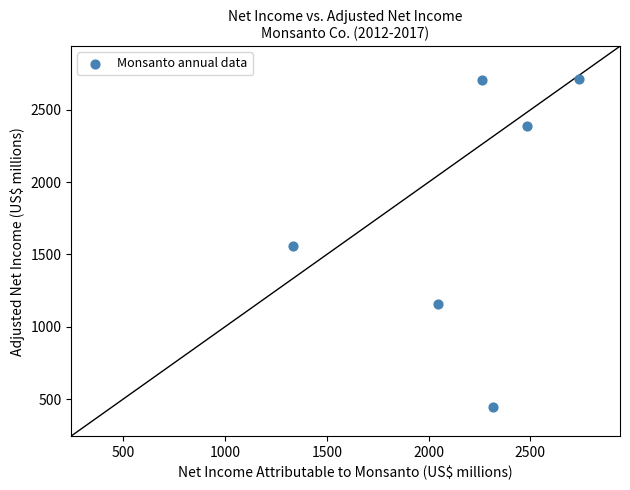

What is the range of X values (max minus min)?

1404